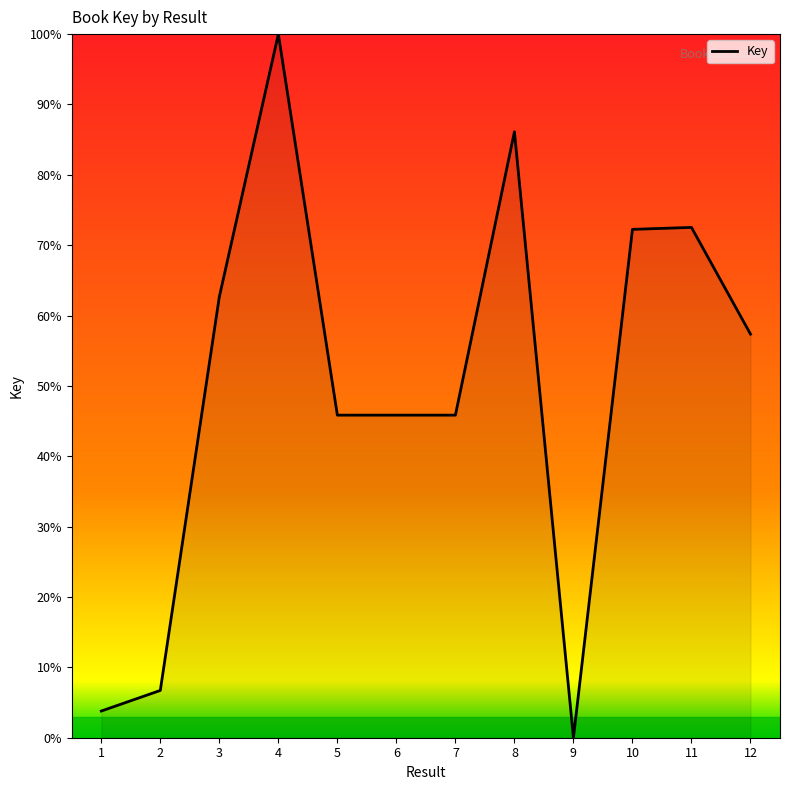

How many categories are shown in the chart?

12